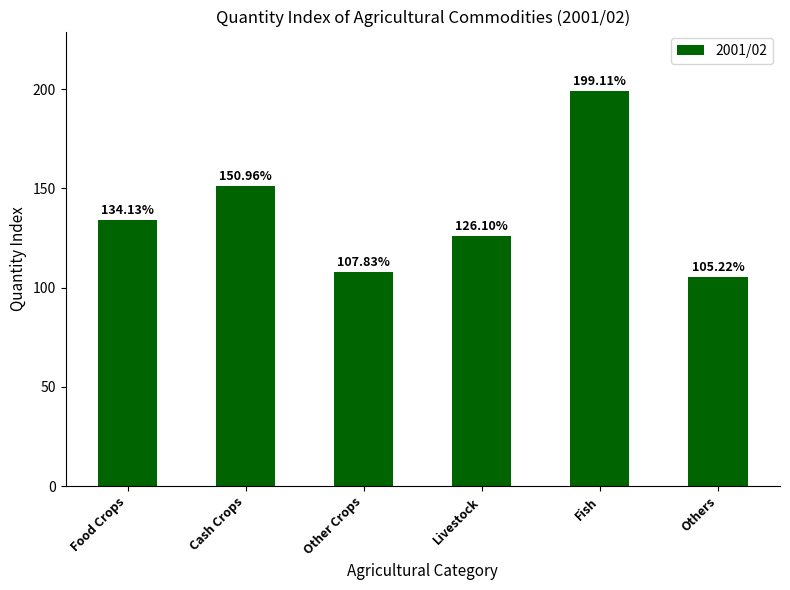

What is the average value?

137.2